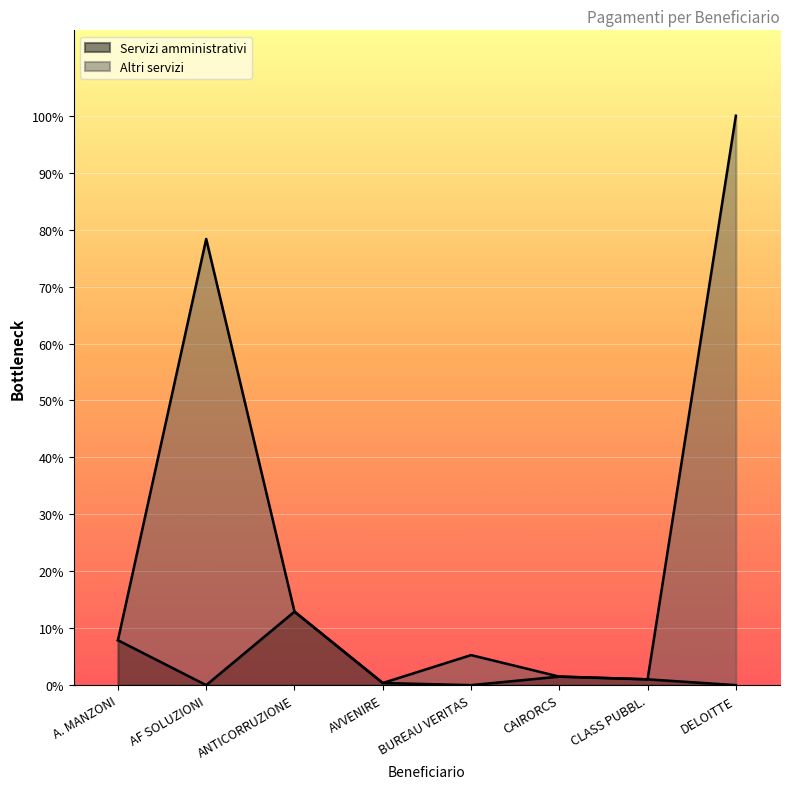

At how many categories does at least one series exceed 29620?

2